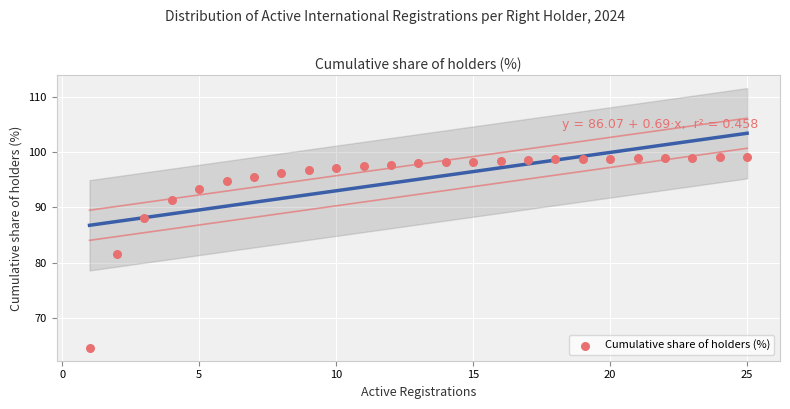

What is the range of Y values (max minus min)?

34.5